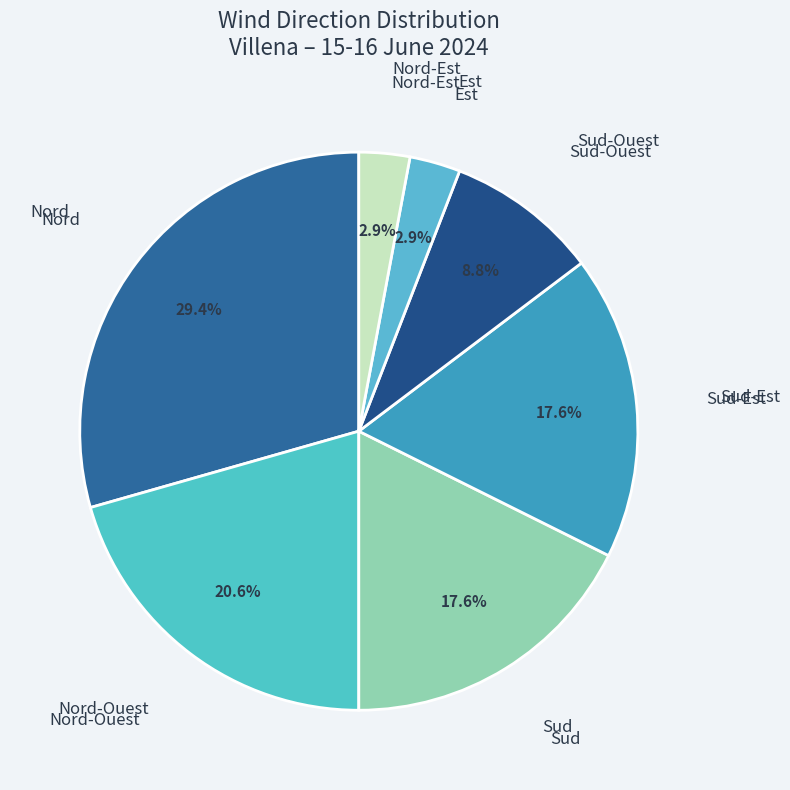

To the nearest percent, what portion does Sud-Est represent?

18%